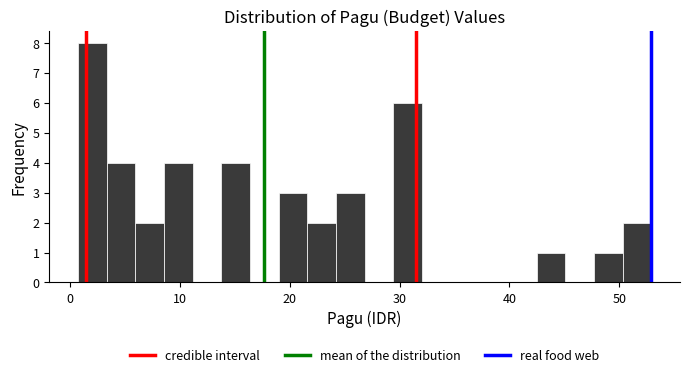

Around what value on the x-axis is the tallest bar? Give the approximate position of its centre, as read against the axis.

2